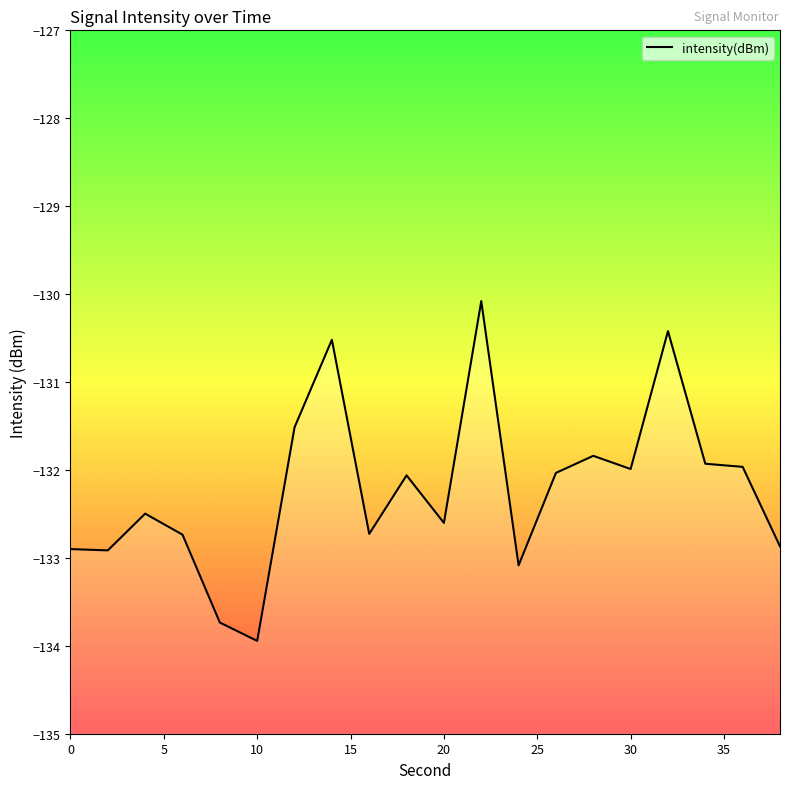

Does the chart display data point markers on the line(s)?

No